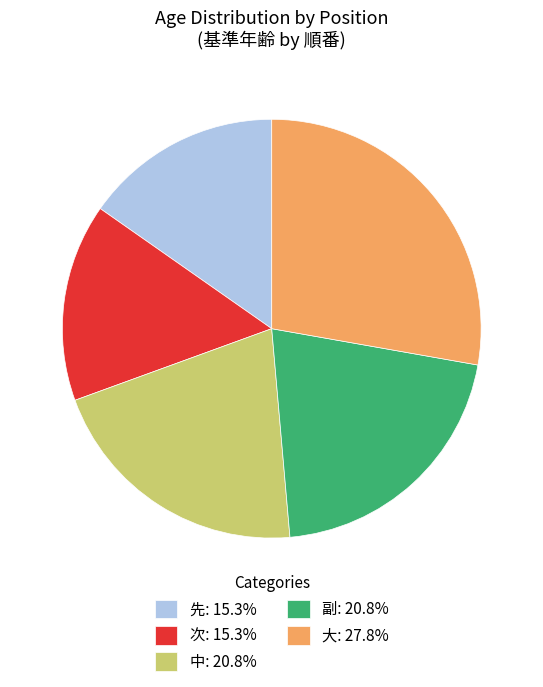

Do 次: 15.3% and 副: 20.8% together represent more than half of the pie?

No